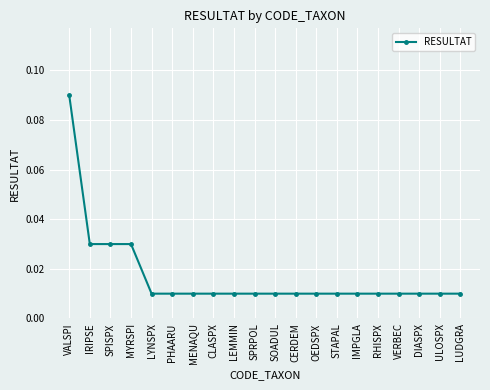

What is the label of the 13th point from the right?

CLASPX